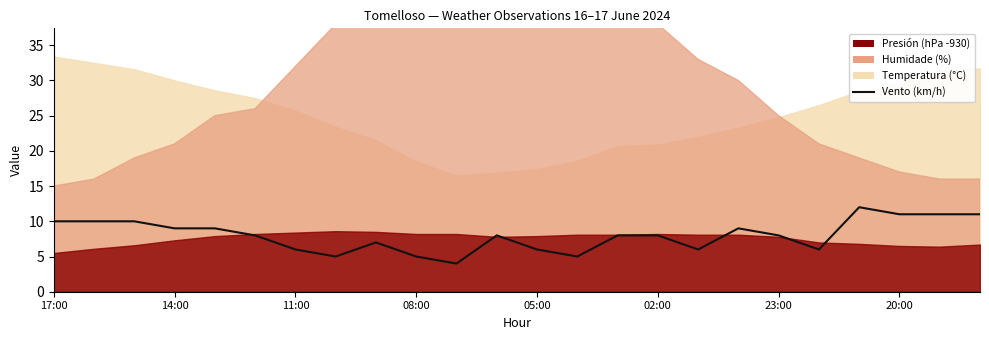

How many points are higher than both their immediate neighbors (excluding endpoints)?

4